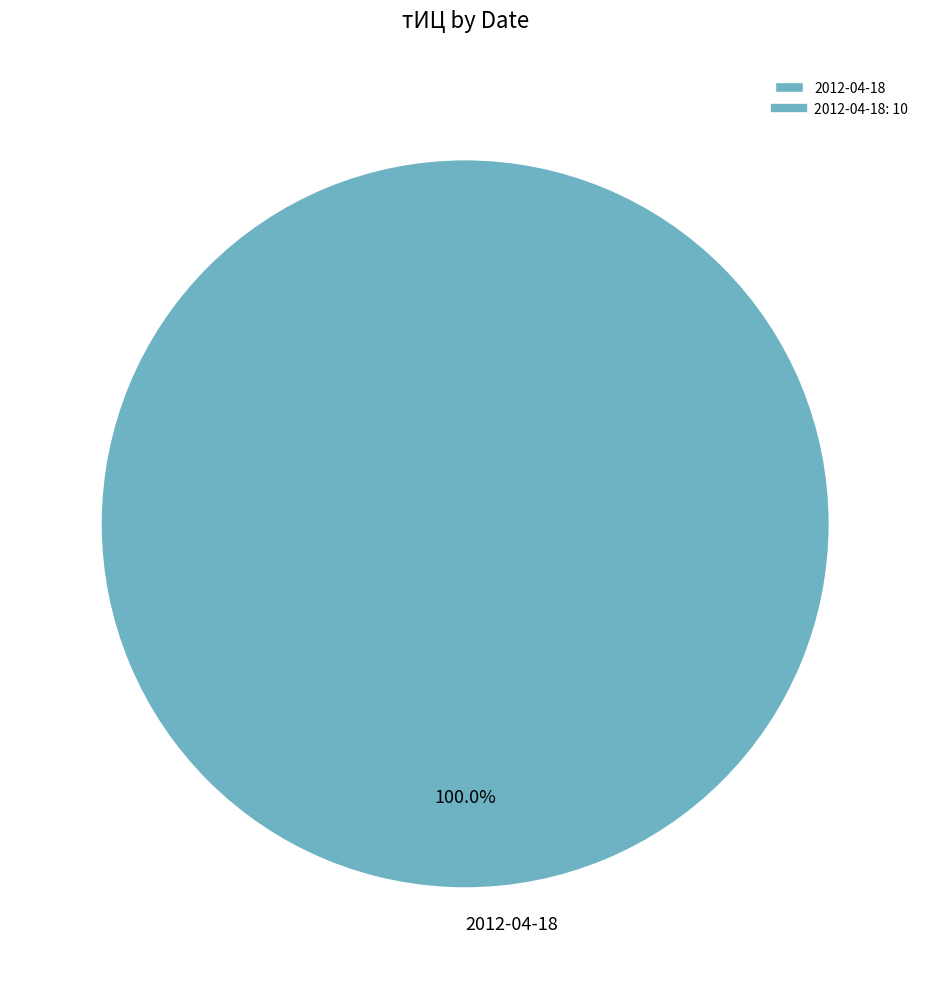

Count the number of slices in the pie.

1